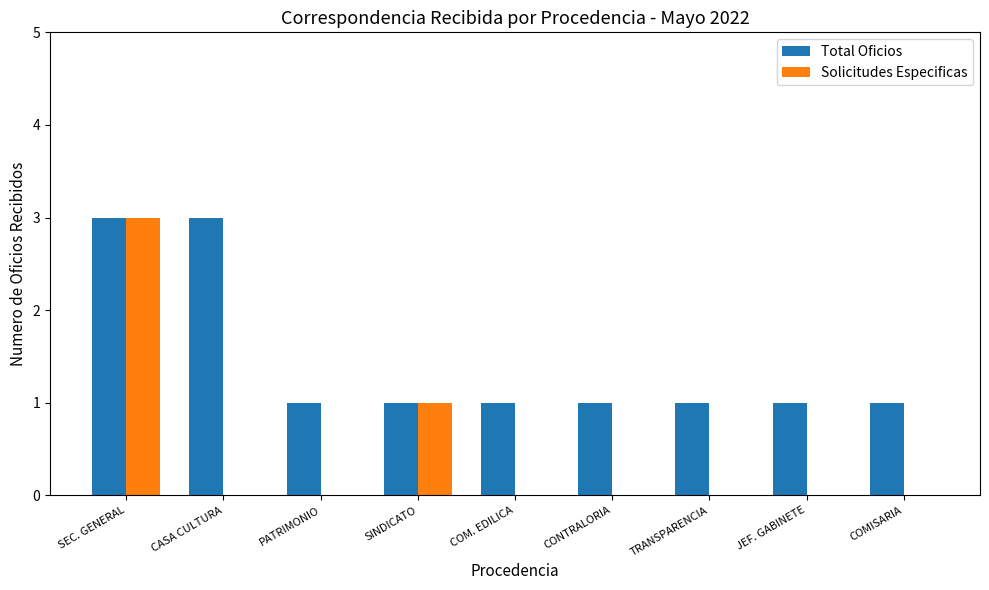

Reading left to right, what are all the values shown in this chart?

Total Oficios: SEC. GENERAL=3	CASA CULTURA=3	PATRIMONIO=1	SINDICATO=1	COM. EDILICA=1	CONTRALORIA=1	TRANSPARENCIA=1	JEF. GABINETE=1	COMISARIA=1
Solicitudes Especificas: SEC. GENERAL=3	CASA CULTURA=0	PATRIMONIO=0	SINDICATO=1	COM. EDILICA=0	CONTRALORIA=0	TRANSPARENCIA=0	JEF. GABINETE=0	COMISARIA=0